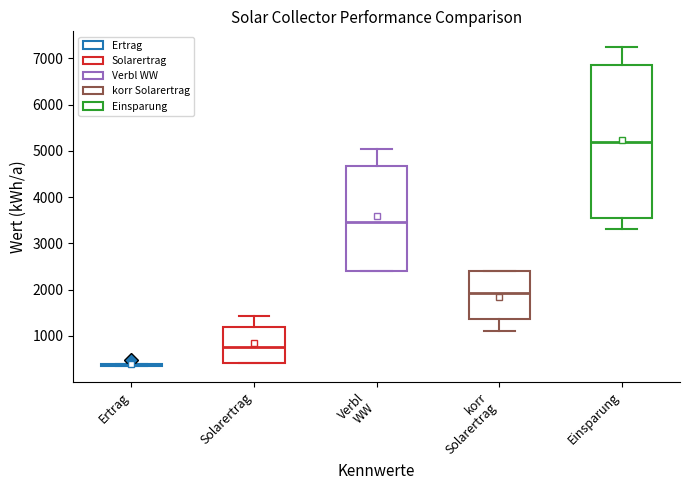

Reading left to right, transcribe this box plot: for each box, give where its median line is, the range the box spans, and where its two whiskers end, as read against the y-axis. The values are not printed on the chart, so give them approximately, as read against the axis.

Ertrag: box collapsed to a line at 400, whiskers 400 to 400
Solarertrag: median 800, box 400 to 1200, whiskers 400 to 1400
Verbl WW: median 3500, box 2400 to 4700, whiskers 2400 to 5000
korr Solarertrag: median 1900, box 1400 to 2400, whiskers 1100 to 2400
Einsparung: median 5200, box 3600 to 6900, whiskers 3300 to 7200